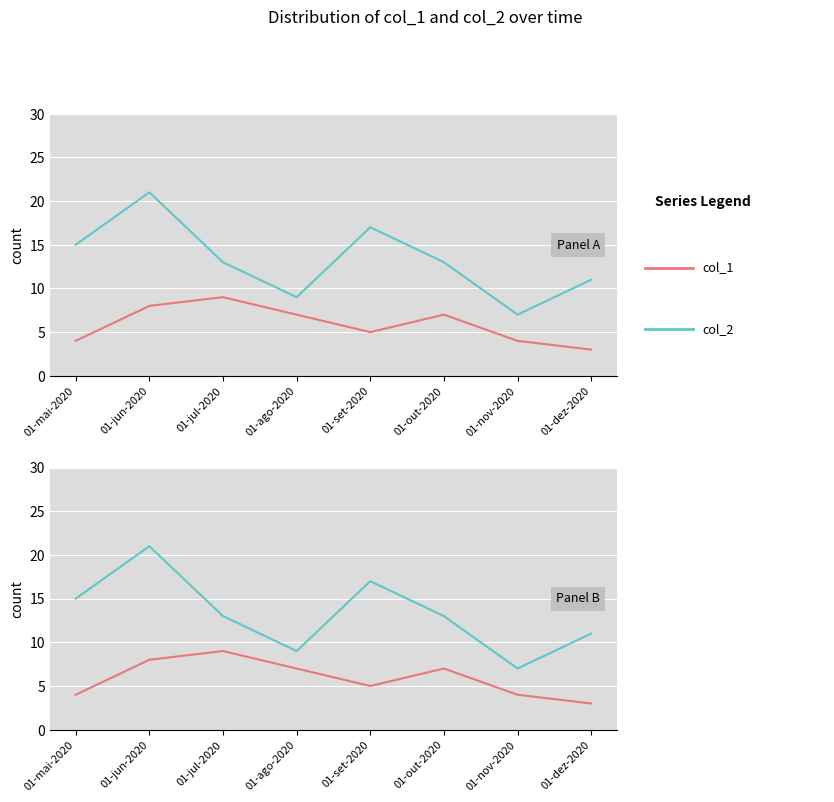

What is the average value of the col_1 series?

6